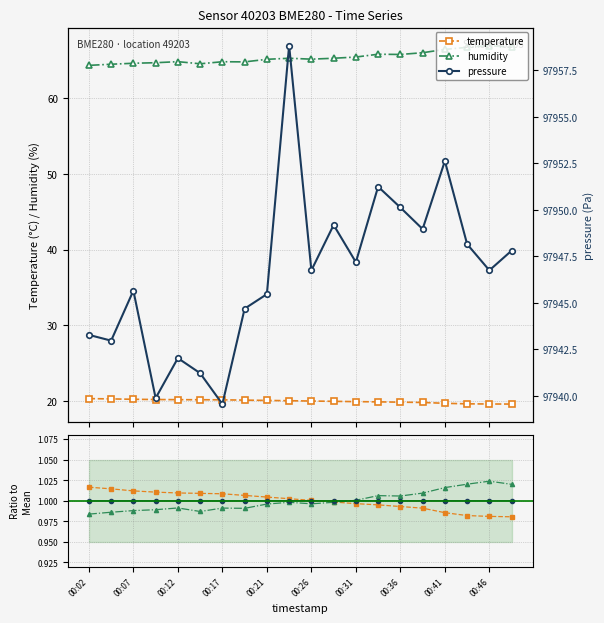

True or false: temperature and pressure cross at least once.

False